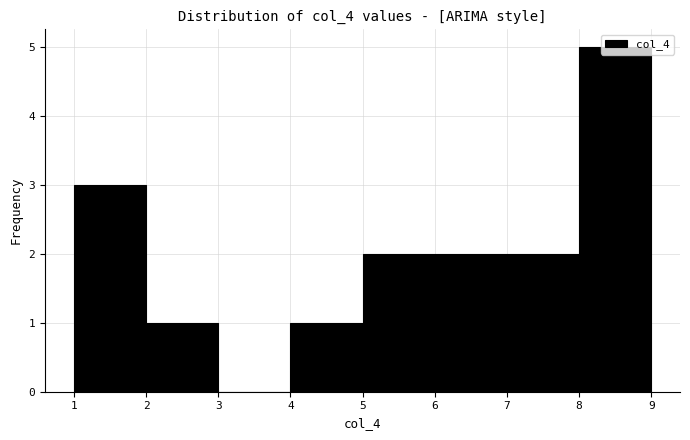

How tall is the bar that spans 1 to 2 on the x-axis? The values are not printed on the chart, so give them approximately, as read against the axis.

3